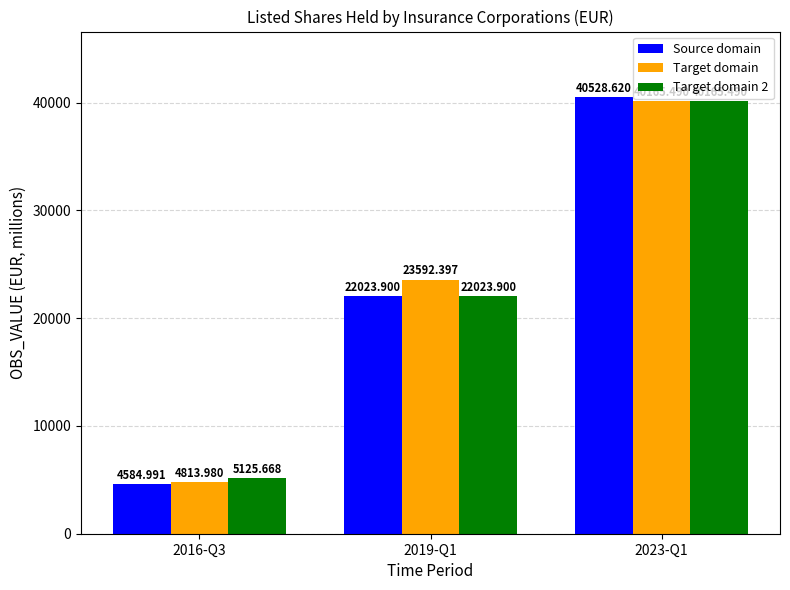

What is the sum of the Source domain values at 2023-Q1 and 2019-Q1?

62552.5